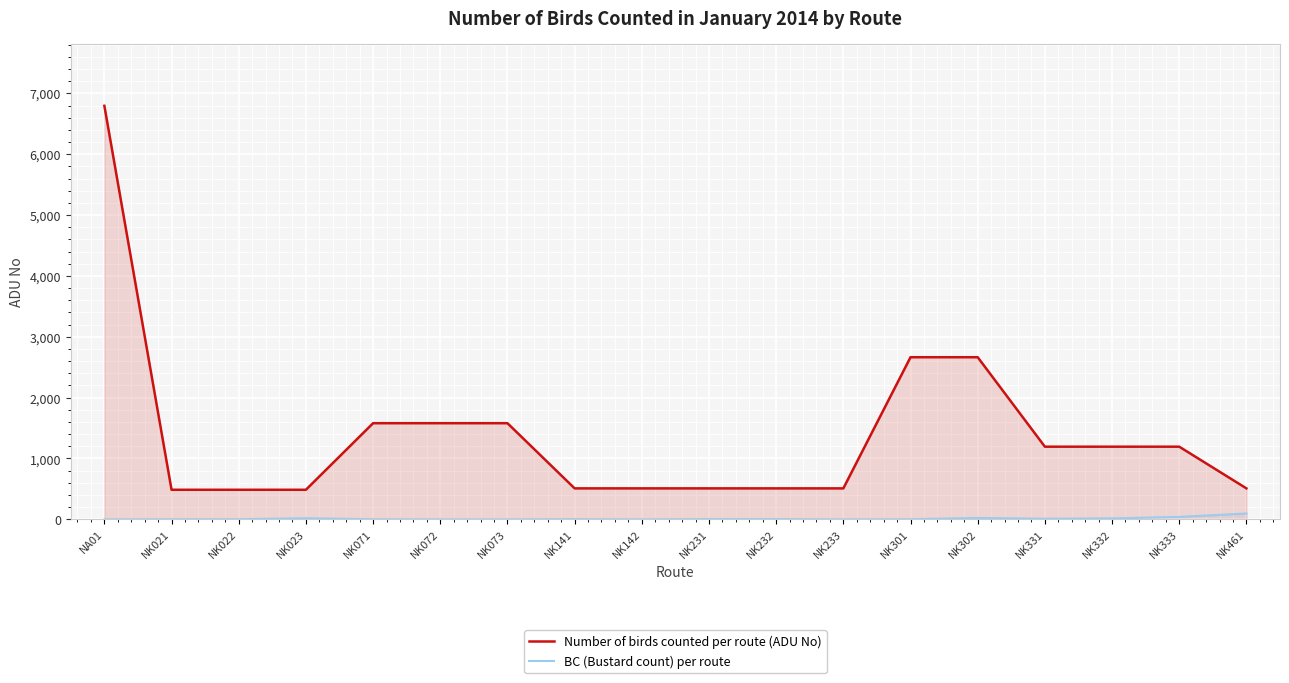

True or false: Number of birds counted per route (ADU No) has more than 0 points higher than both neighbors.

False